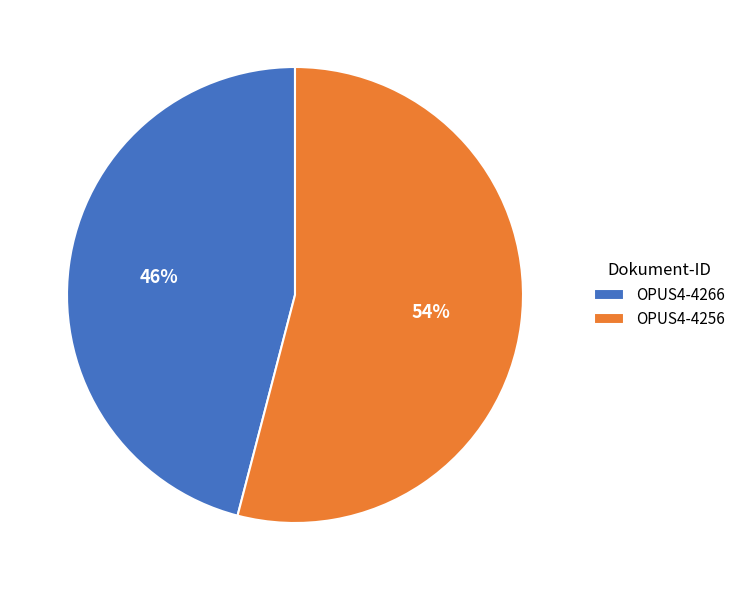

To the nearest percent, what is the average slice percentage?

50%